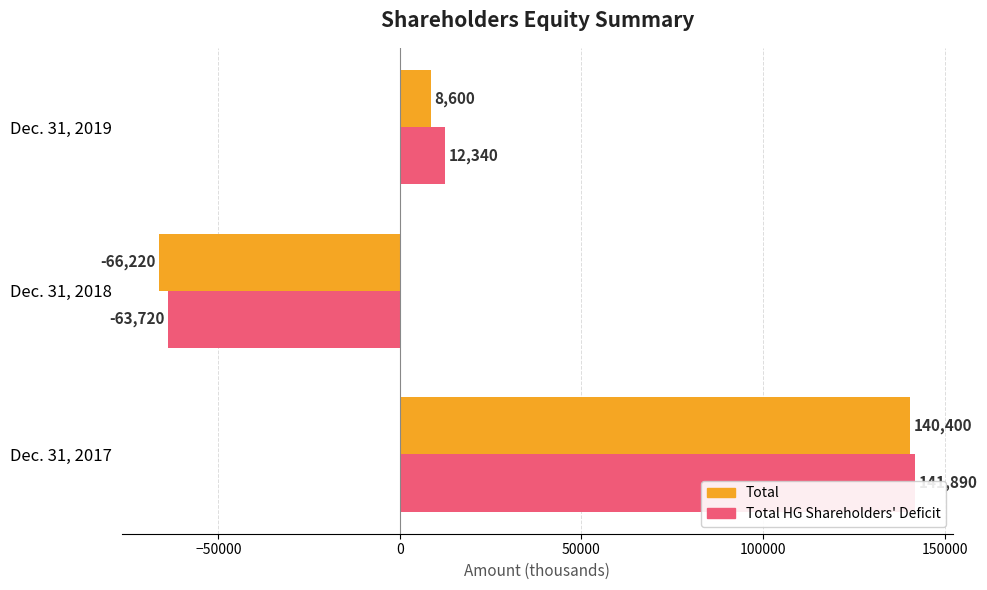

Reading right to left, transcribe all the data shown in this chart.

Total: 8600	-66220	140400
Total Horizon Global Shareholders Deficit: 12340	-63720	141890